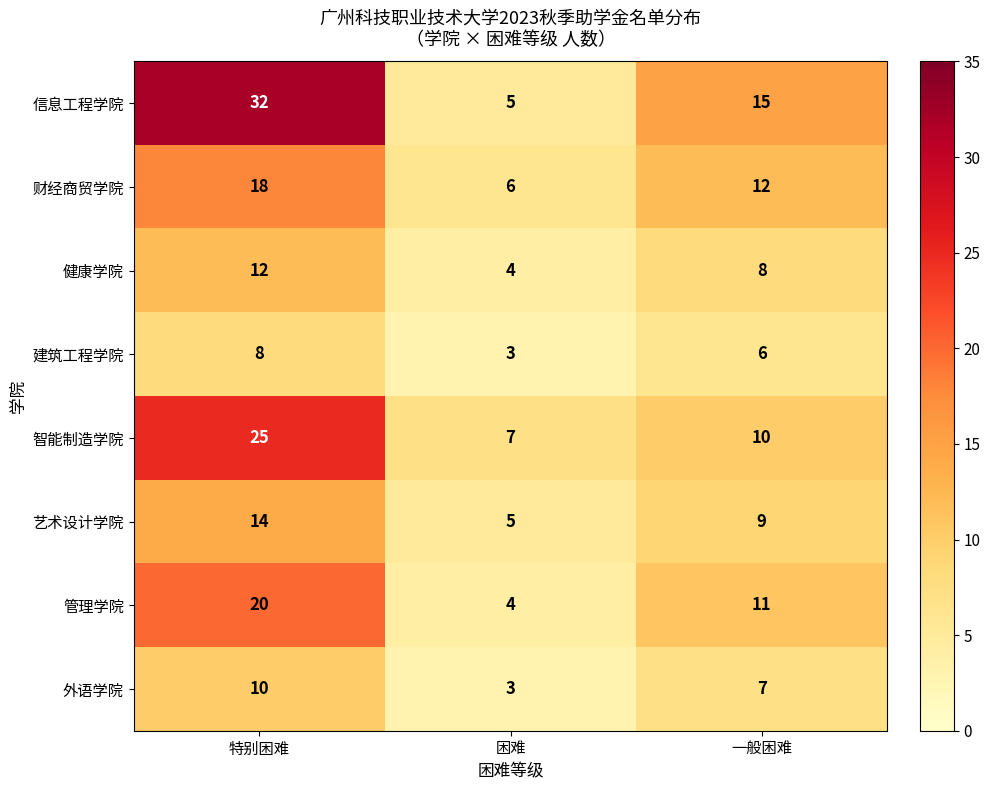

How many categories are shown in the chart?

3